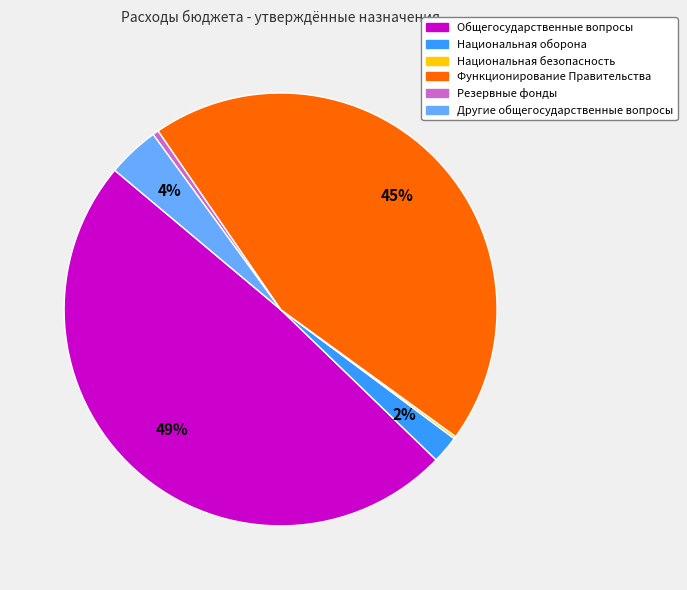

Which slice is the largest?

Общегосударственные вопросы